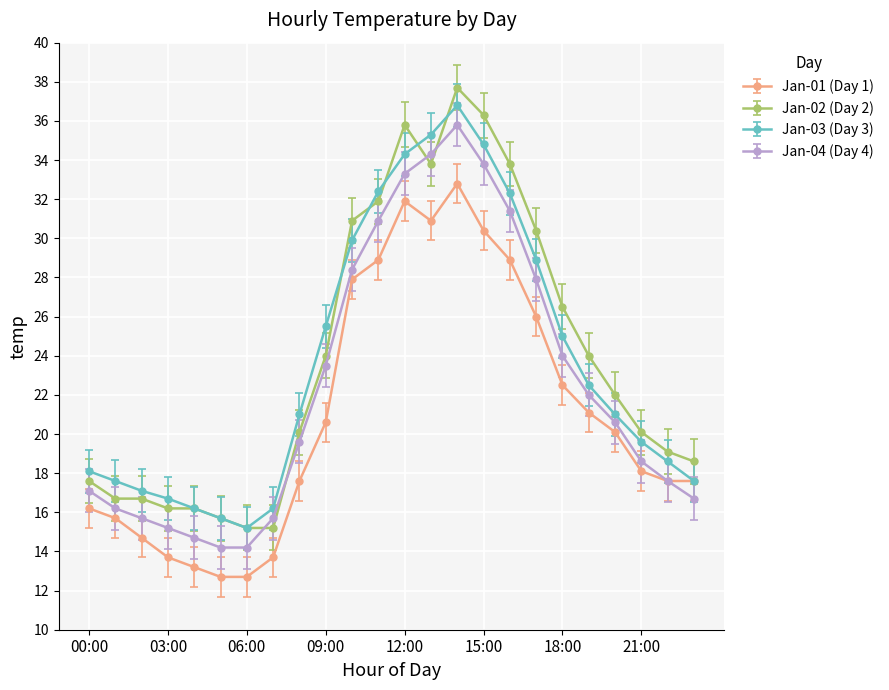

What is the value of the Jan-01 (Day 1) point at the 7th from the left?

12.7